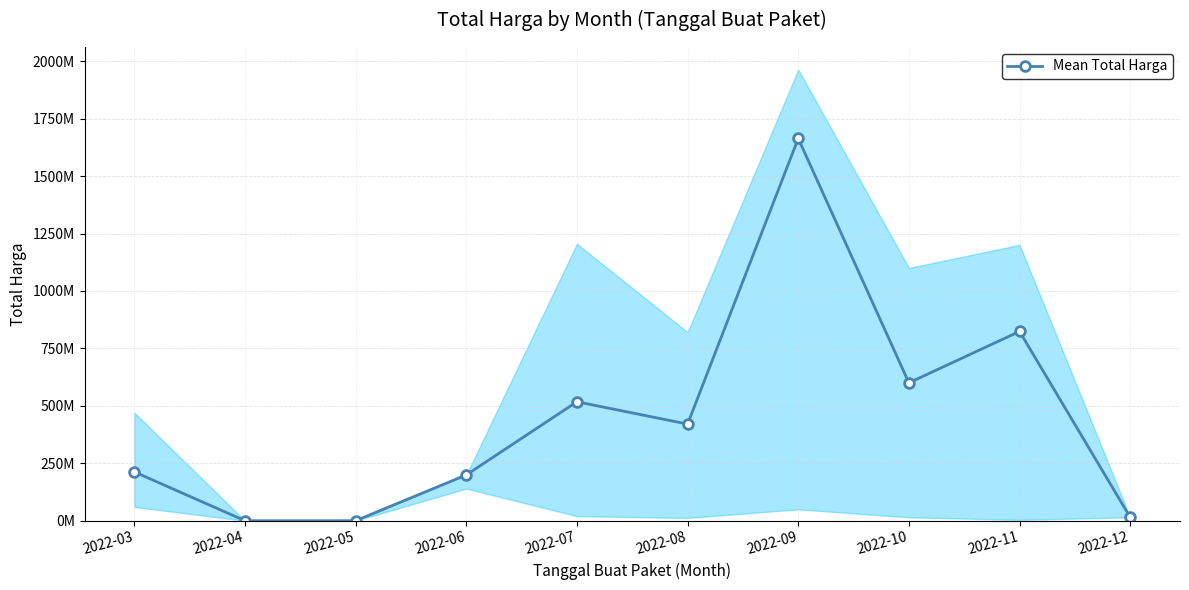

What is the greatest value displayed?

1663659000